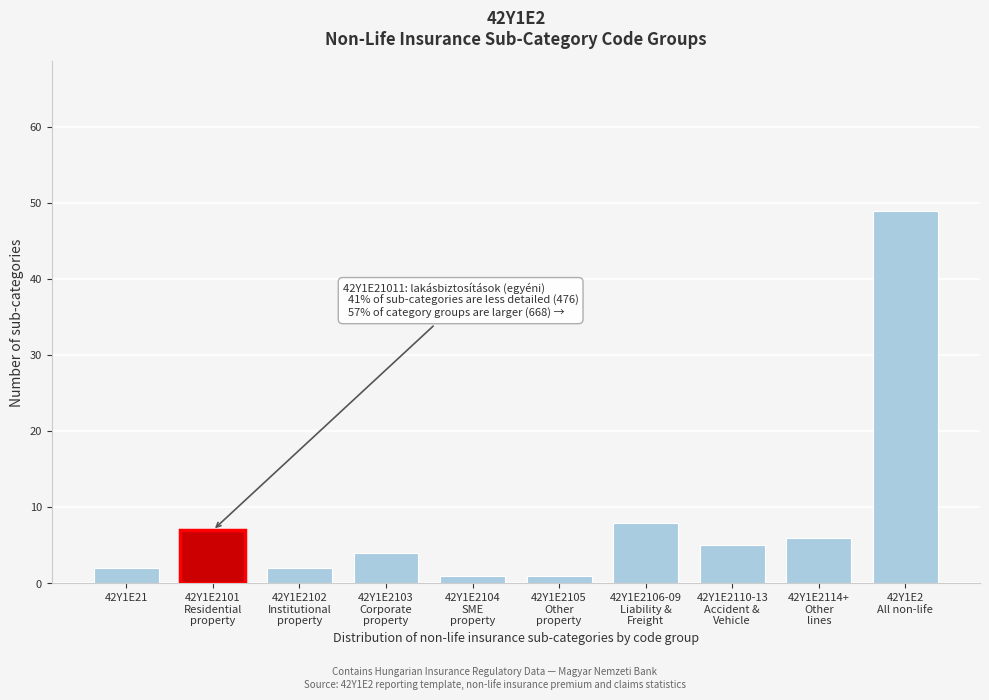

Reading right to left, list all the values displayed in this chart.

49	6	5	8	1	1	4	2	7	2